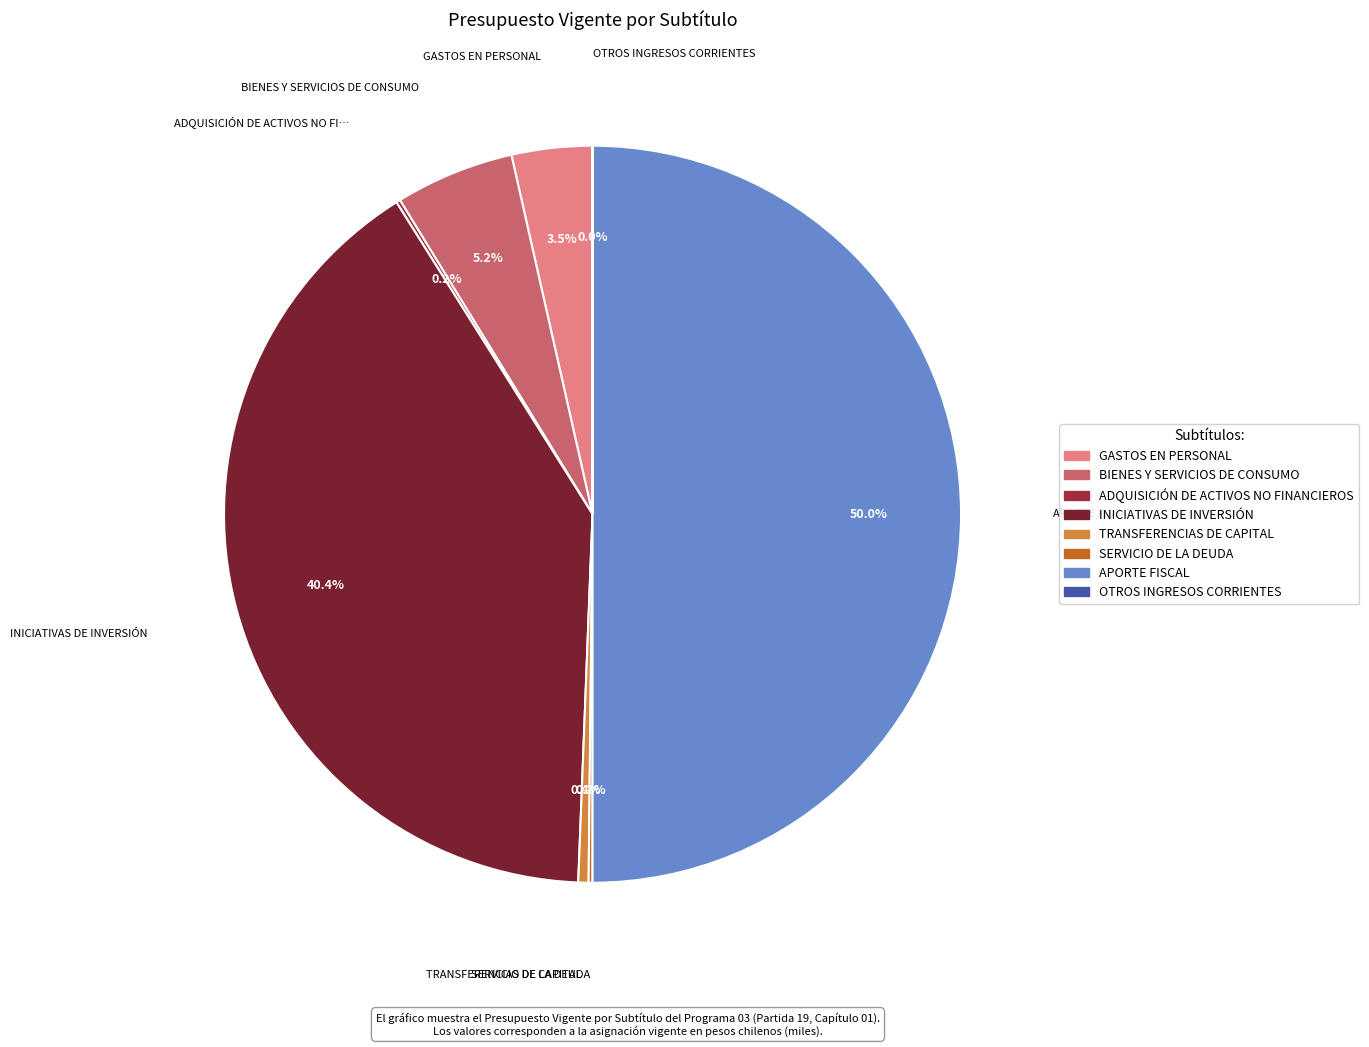

What is the largest slice in the pie chart?

APORTE FISCAL